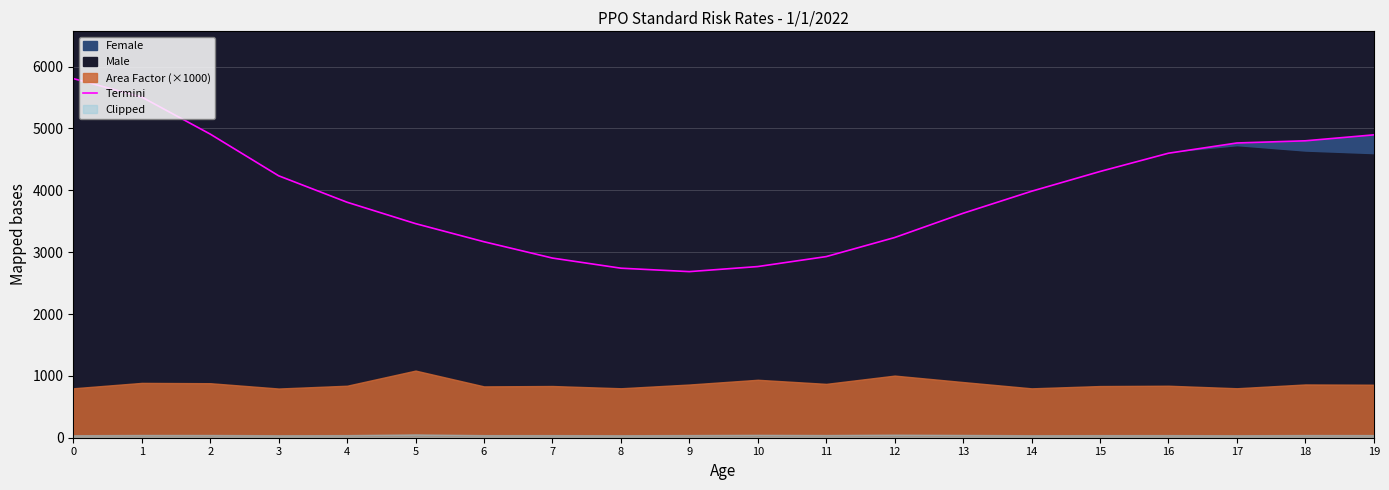

The value at 12 is 3236.8. True or false?

True